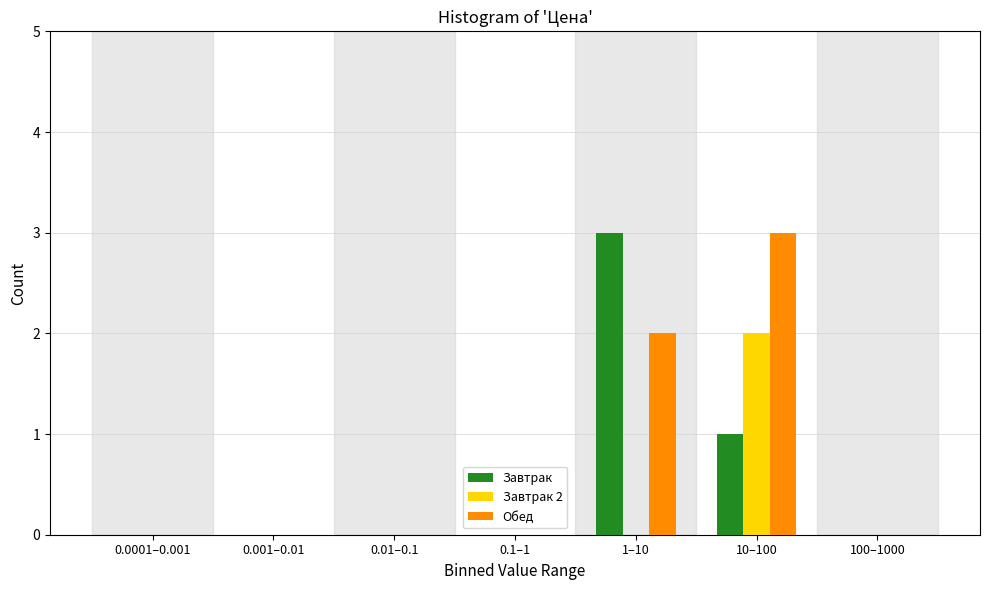

Reading right to left, transcribe all the data shown in this chart.

Завтрак: 100–1000=0	10–100=1	1–10=3	0.1–1=0	0.01–0.1=0	0.001–0.01=0	0.0001–0.001=0
Завтрак 2: 100–1000=0	10–100=2	1–10=0	0.1–1=0	0.01–0.1=0	0.001–0.01=0	0.0001–0.001=0
Обед: 100–1000=0	10–100=3	1–10=2	0.1–1=0	0.01–0.1=0	0.001–0.01=0	0.0001–0.001=0